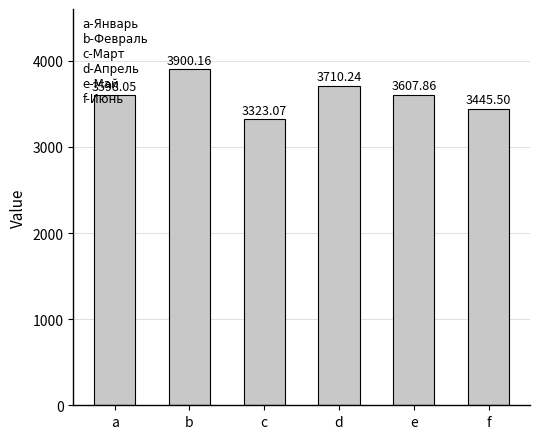

Where is the data nearest to the value 3611?

e